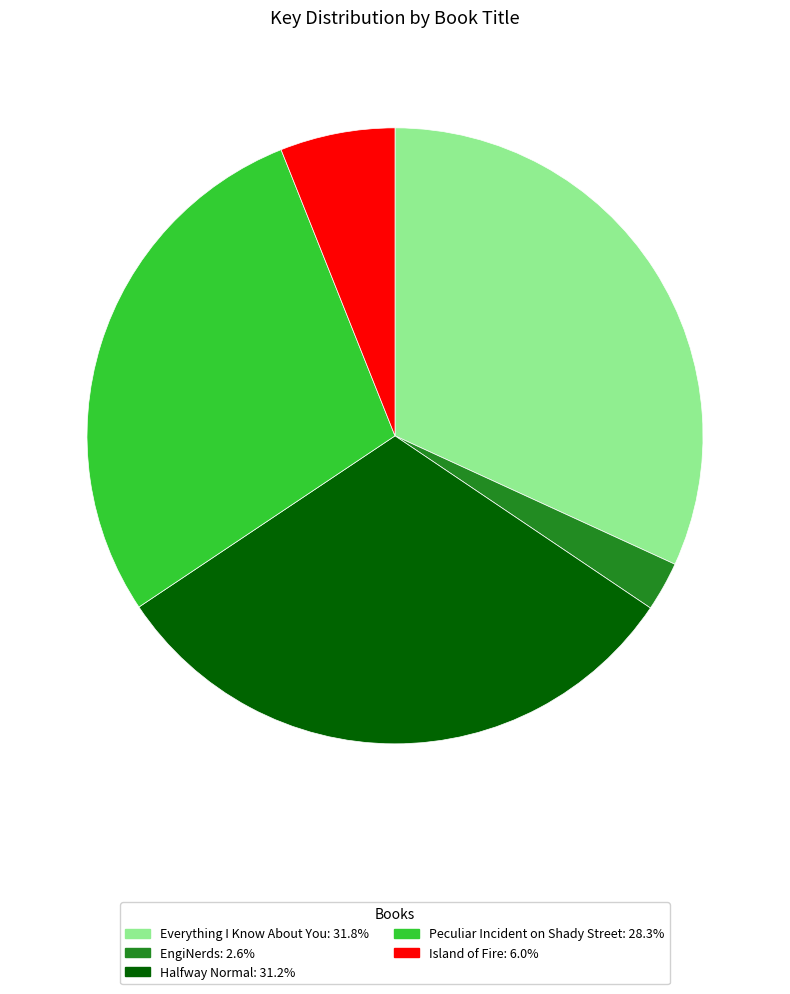

Approximately how many times larger is the value at Peculiar Incident on Shady Street compared to Everything I Know About You?

0.9